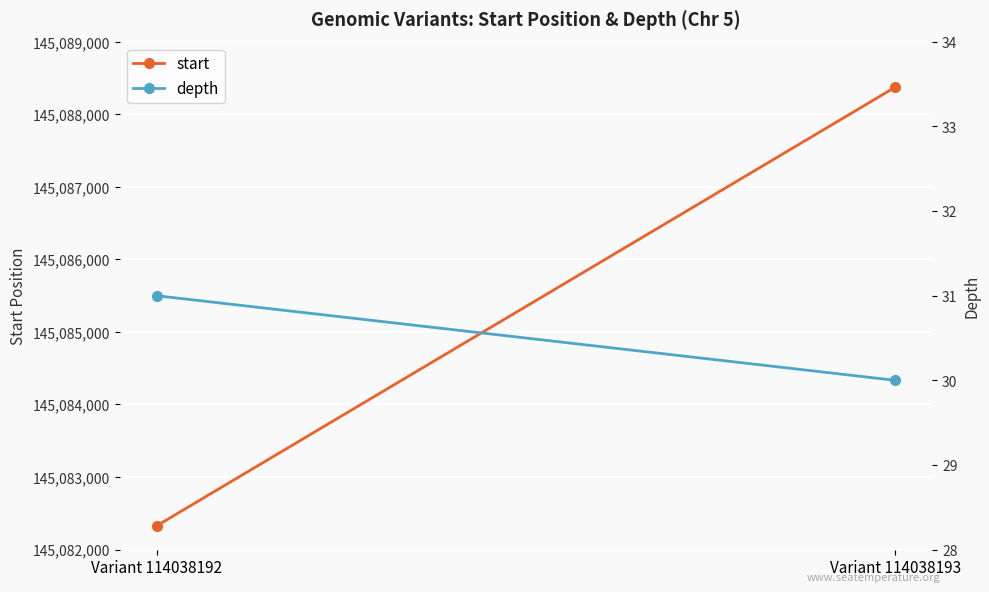

List the series in order of their peak value, highest first.

start, depth